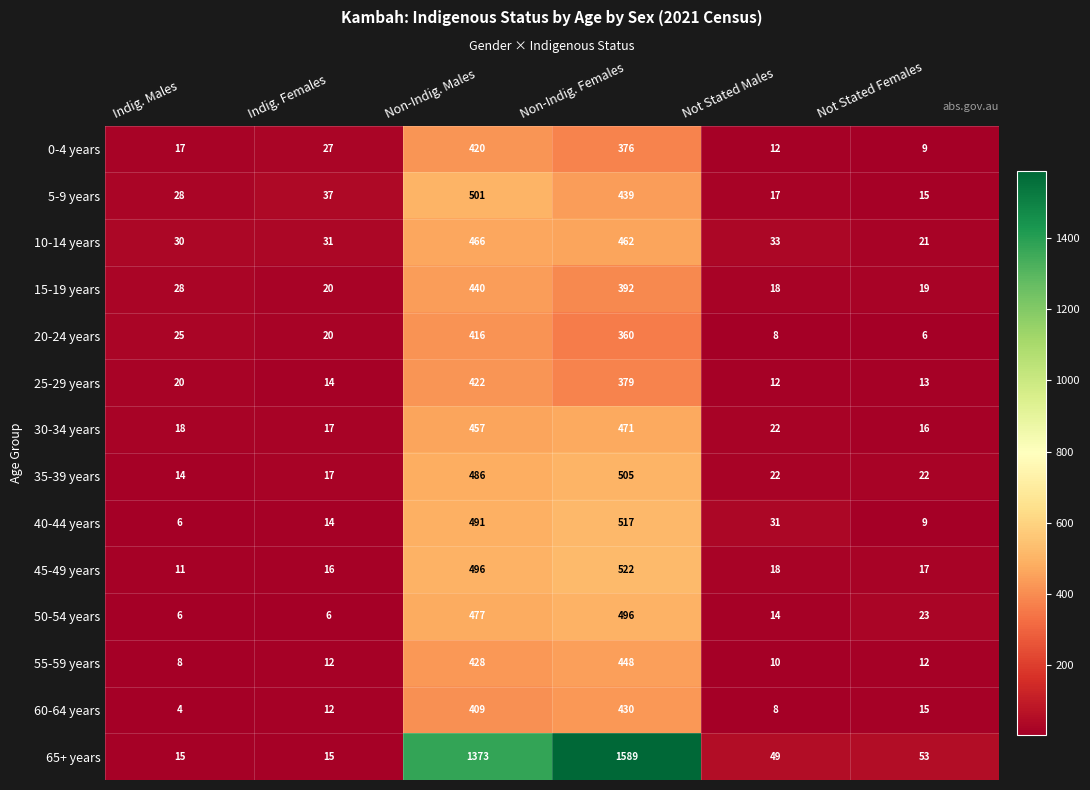

Count the number of categories in the chart.

6